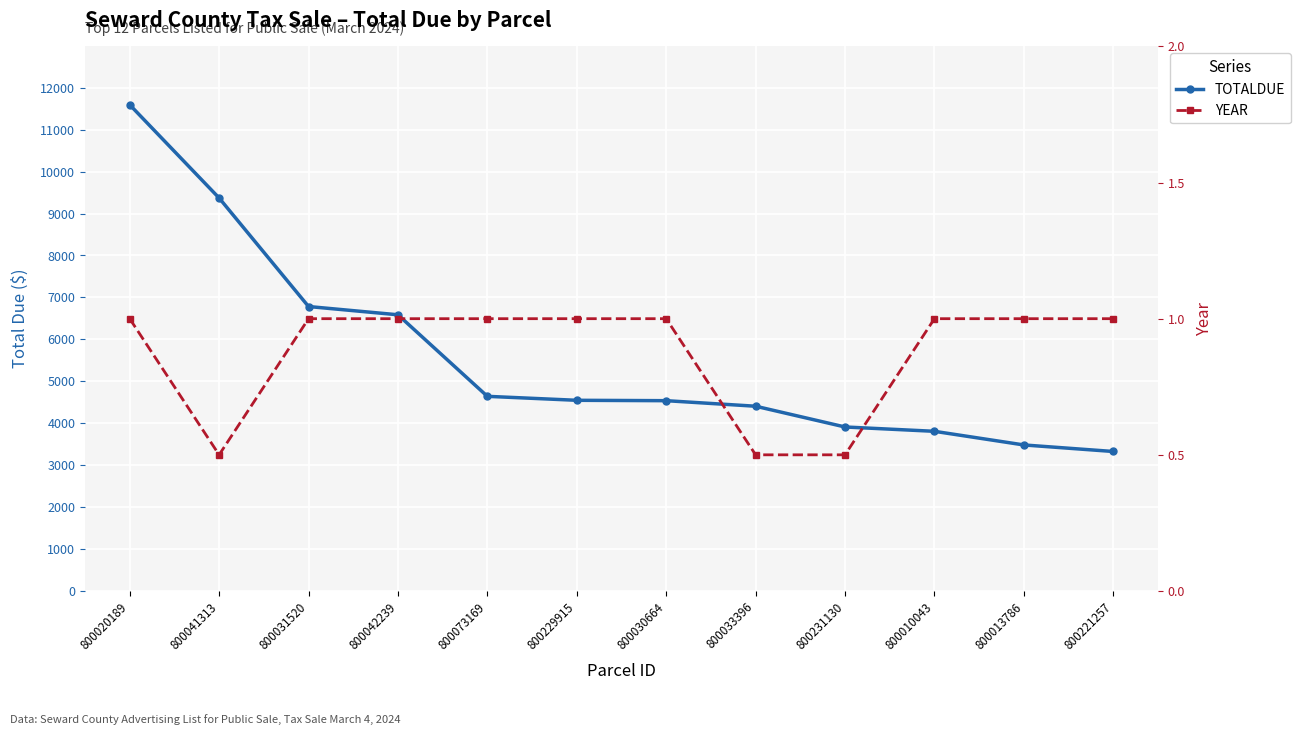

The YEAR series shows 1.0 at 800013786. True or false?

True